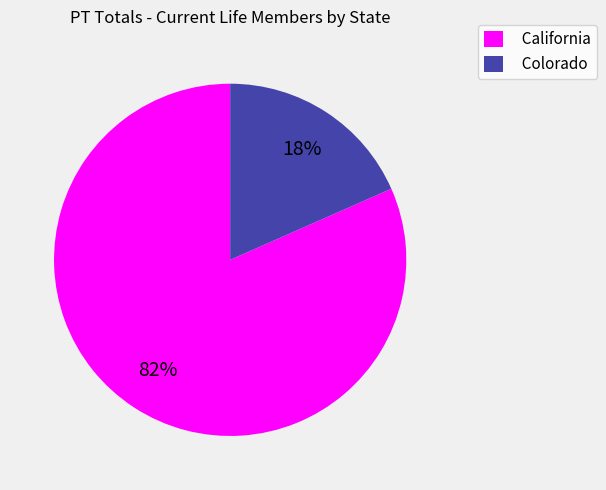

How many segments does this pie chart have?

2